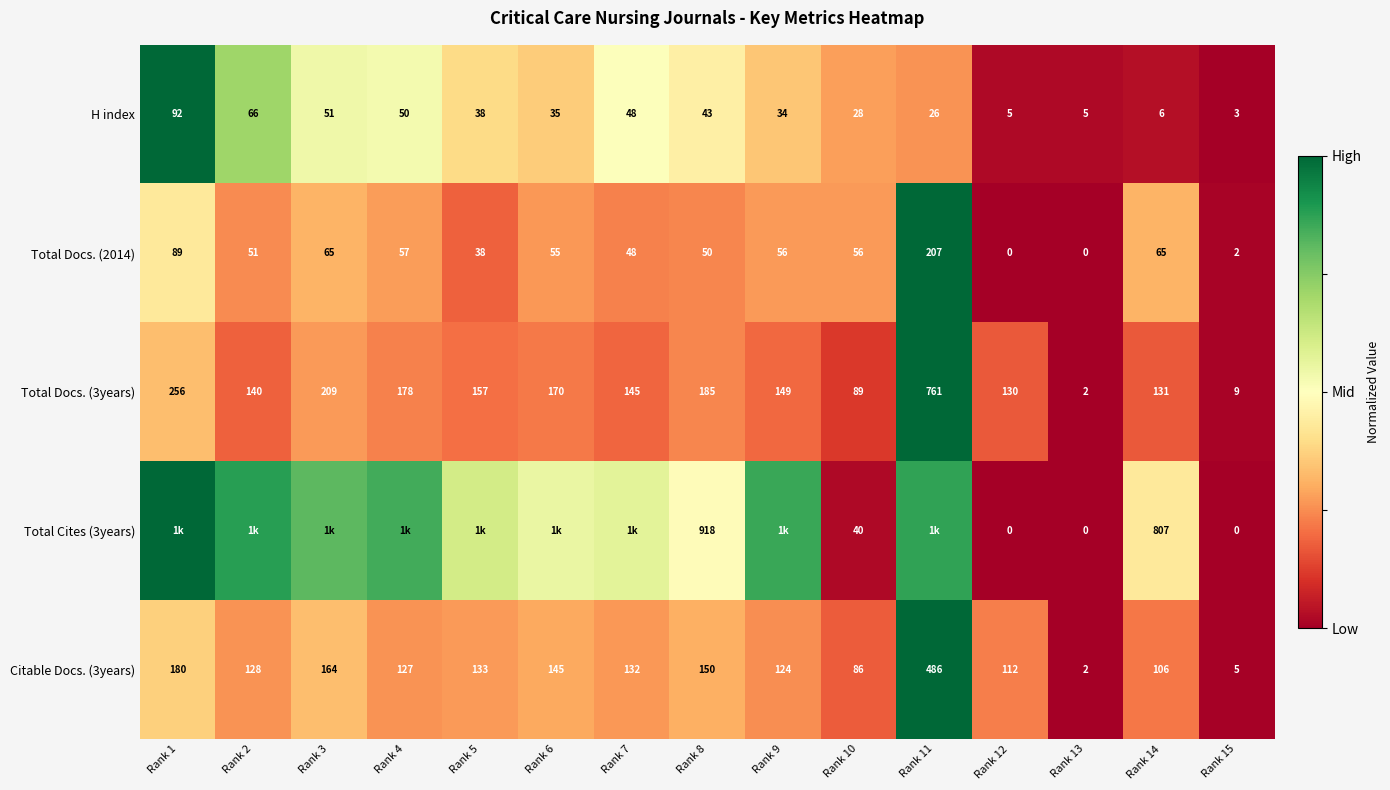

Rank the categories by Citable Docs. (3years) value from highest to lowest.

Rank 11, Rank 1, Rank 3, Rank 8, Rank 6, Rank 5, Rank 7, Rank 2, Rank 4, Rank 9, Rank 12, Rank 14, Rank 10, Rank 15, Rank 13